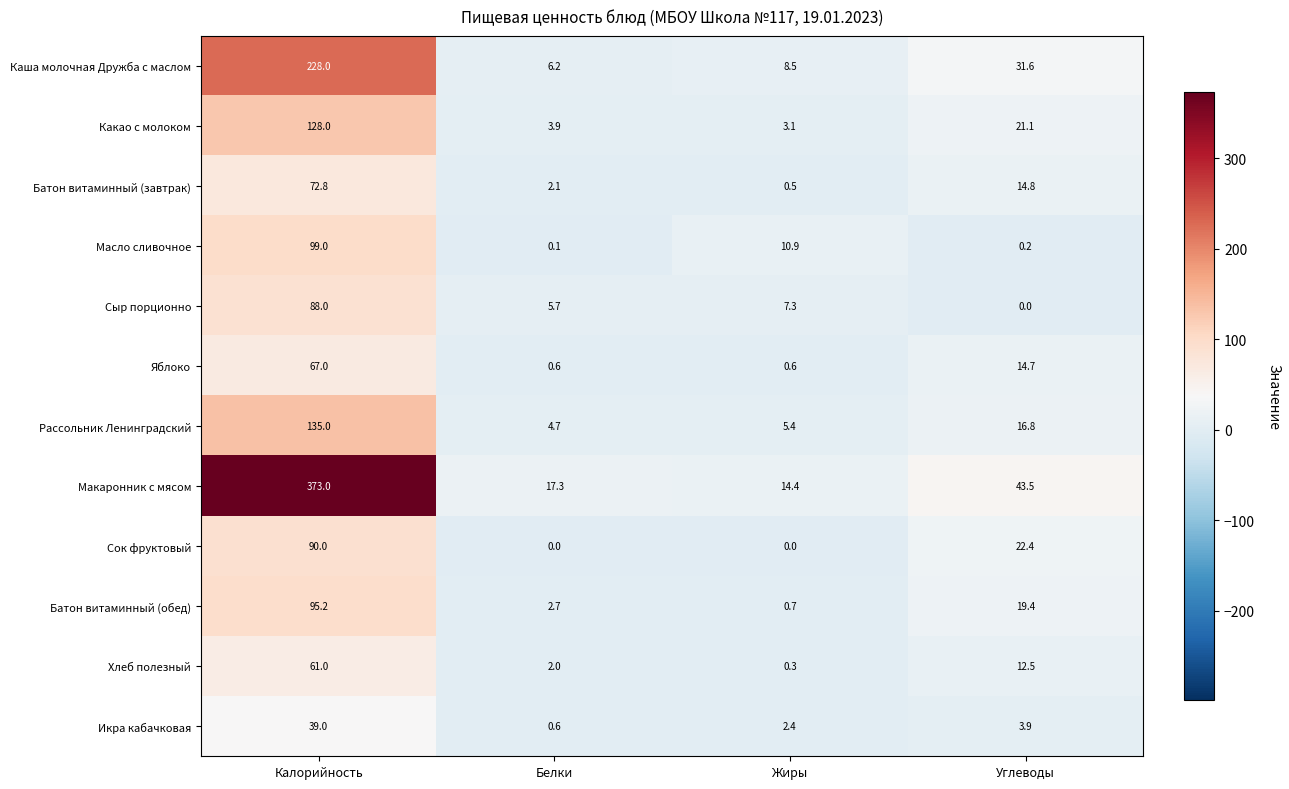

At how many categories does at least one series exceed 108?

1